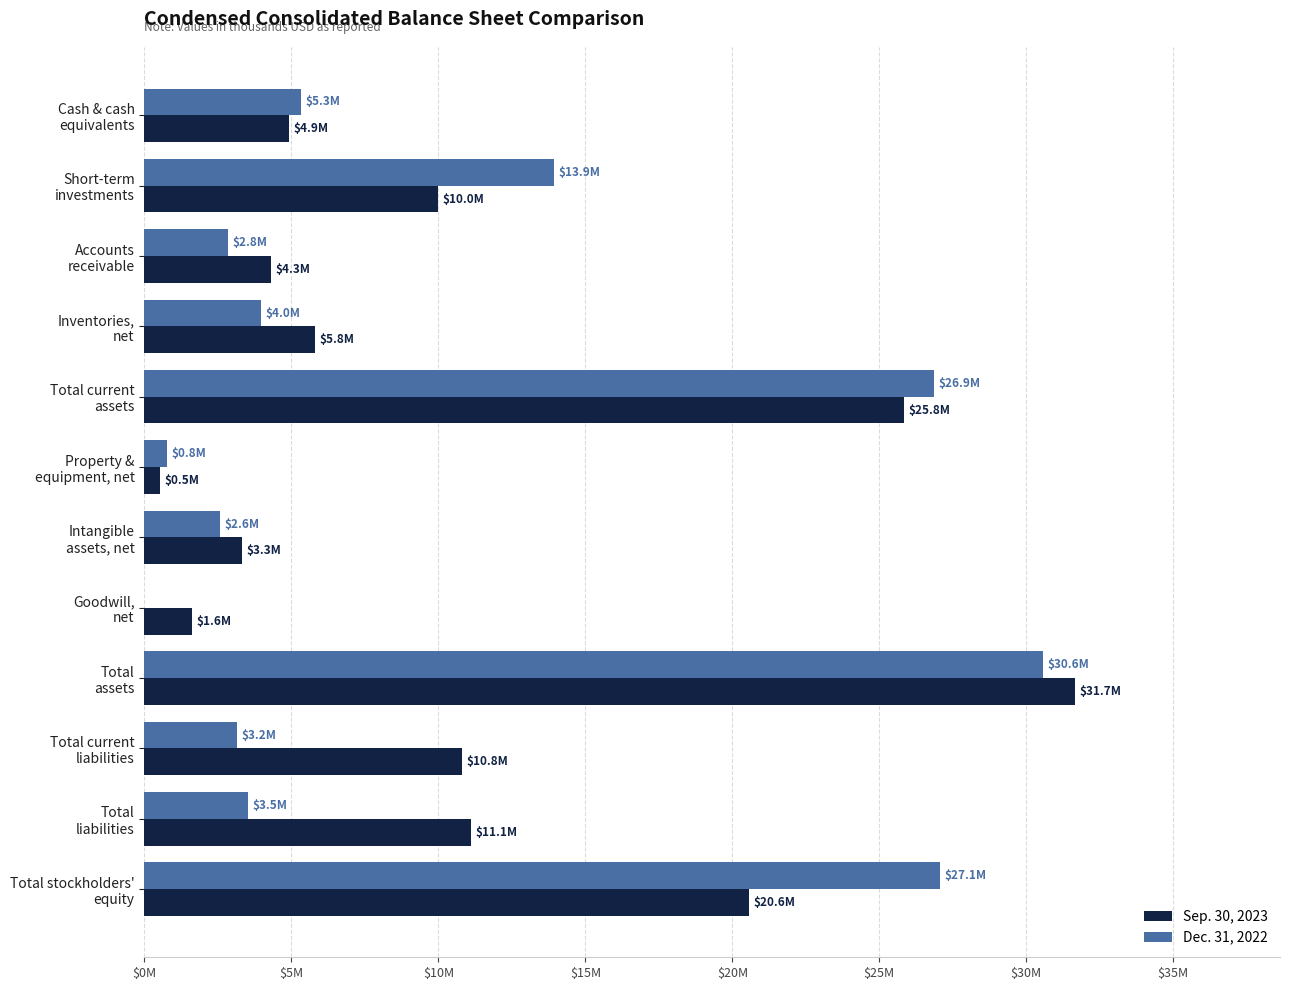

What are all the series names shown in the legend?

Sep. 30, 2023, Dec. 31, 2022